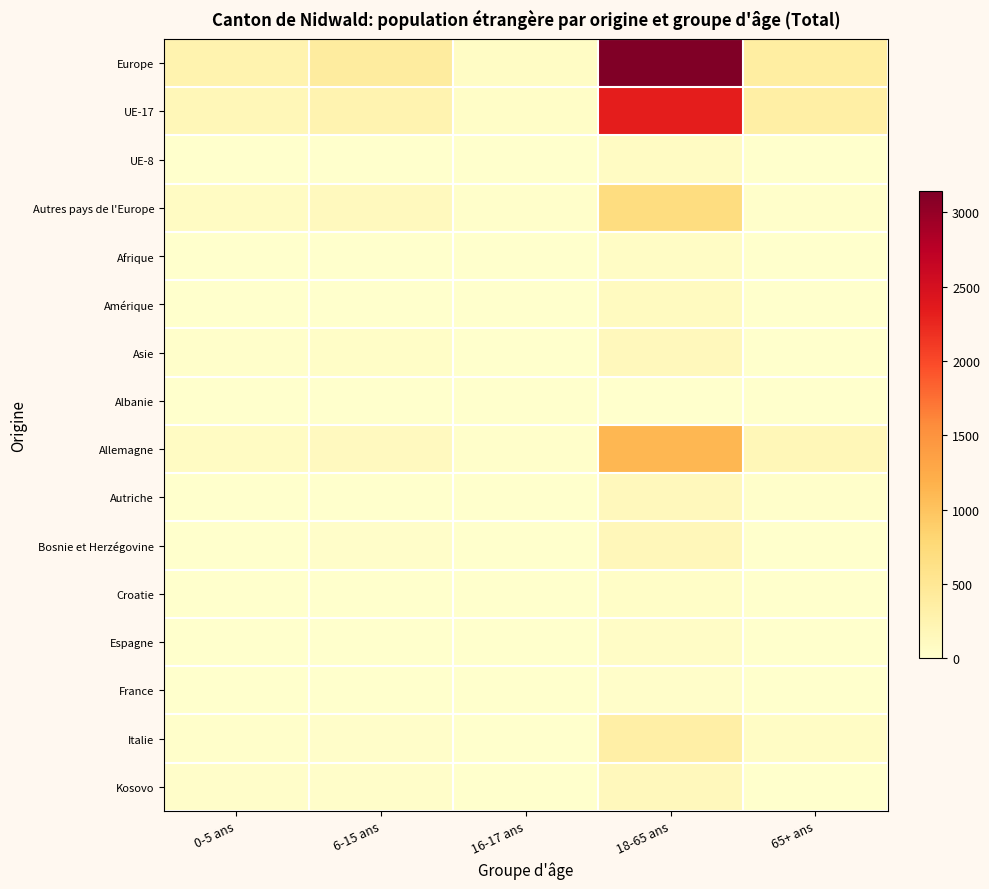

What is the total value across all series at 0-5 ans?

697